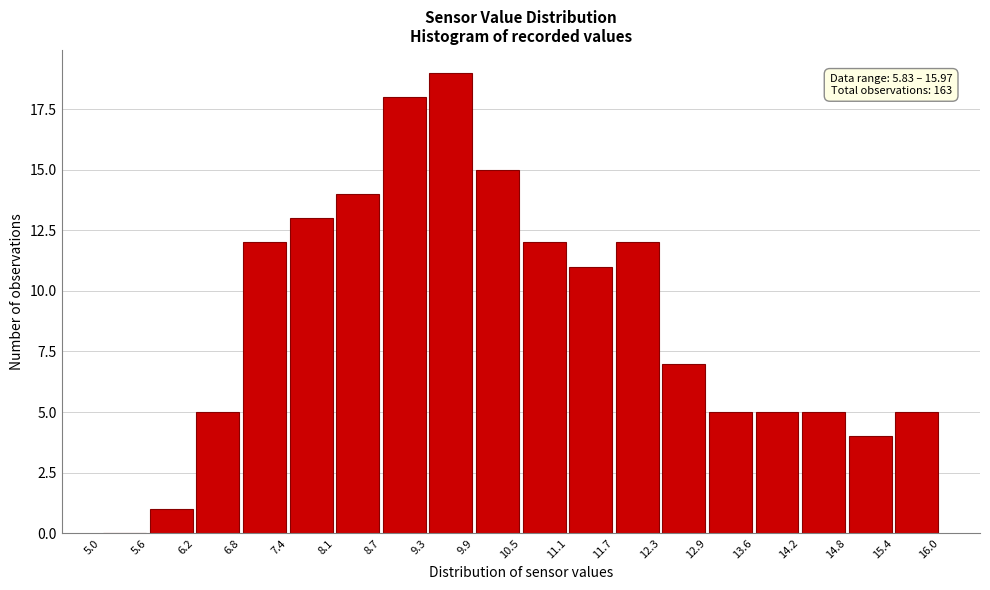

Over which range of the x-axis is the bar tallest?

9.3 to 9.9